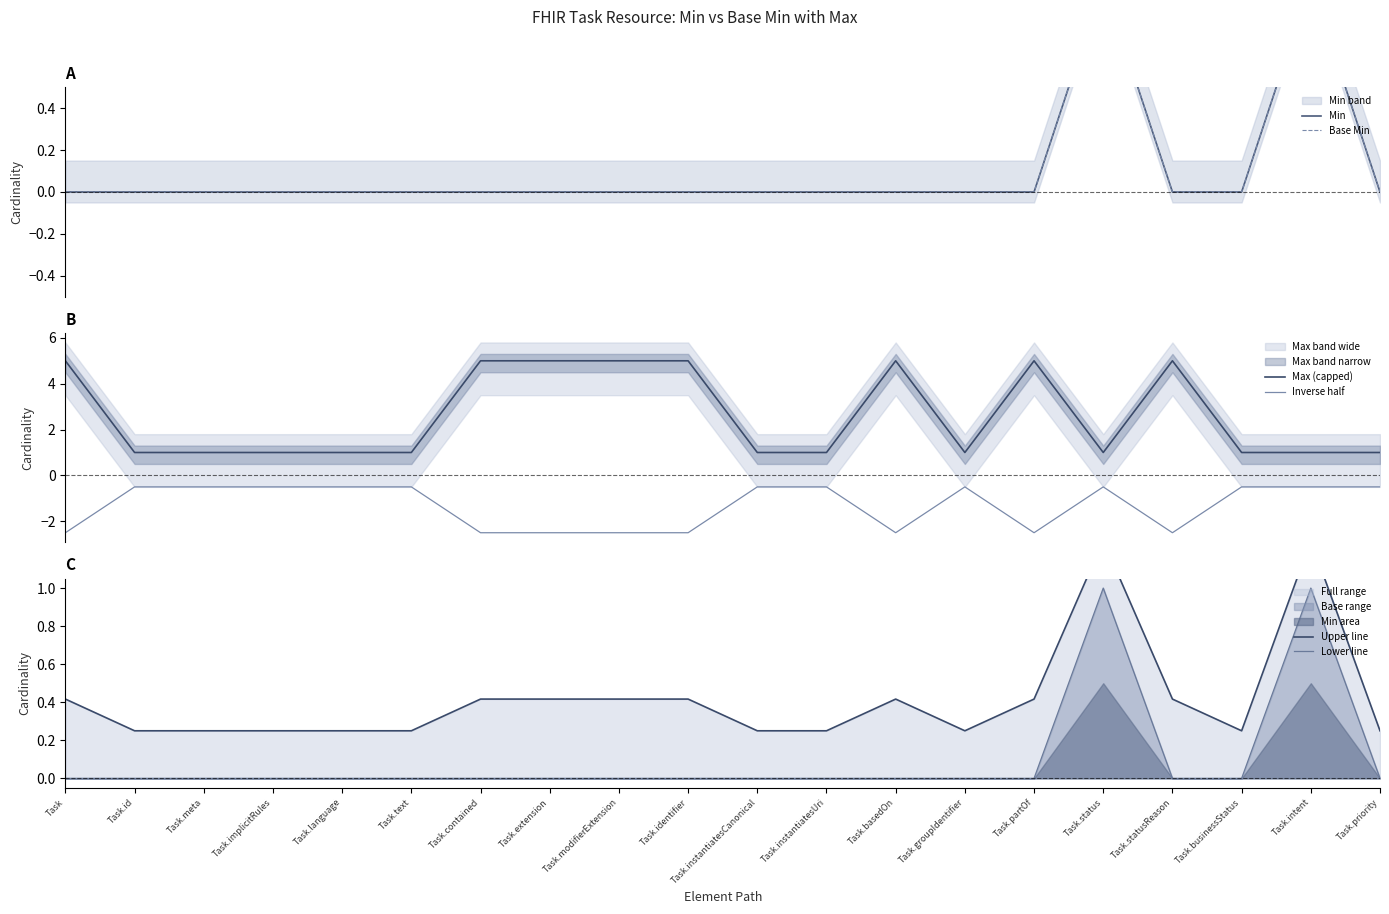

What is the minimum value shown in the chart?

-2.5